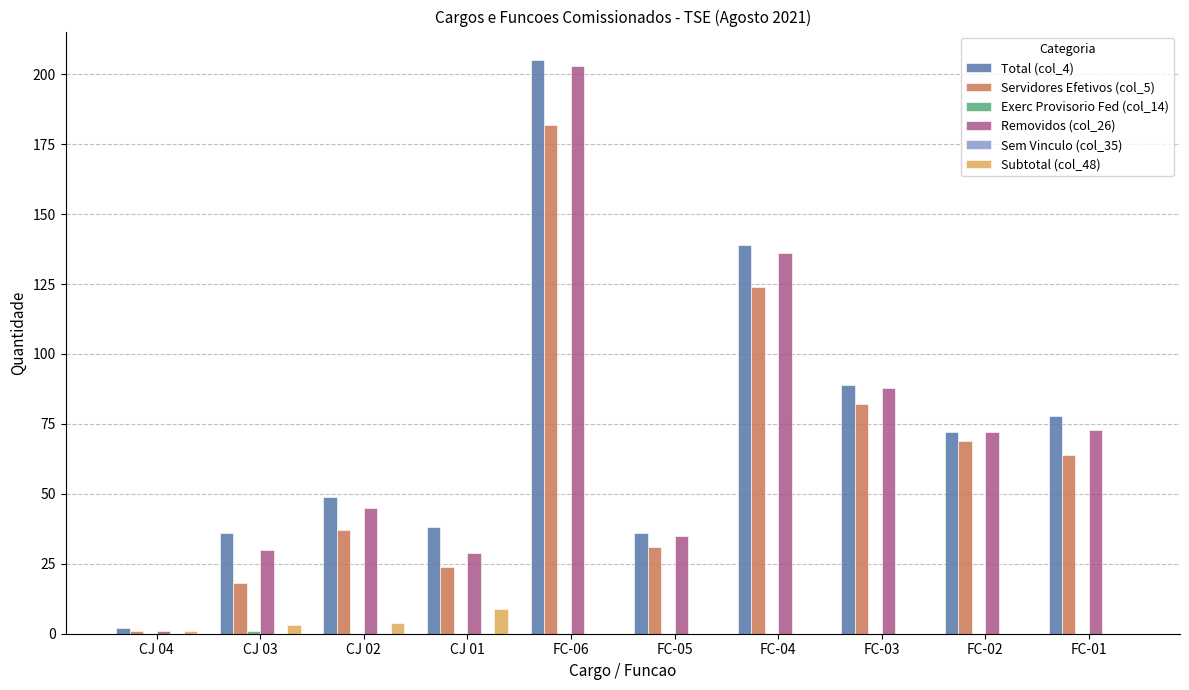

Is it true that Total (col_4) equals 49 at CJ 02?

True